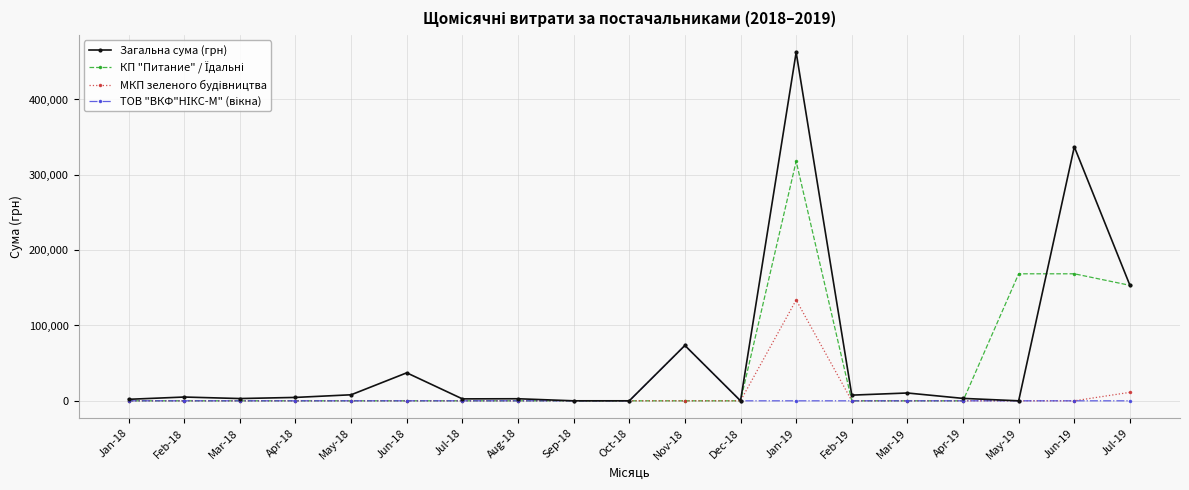

The value of МКП зеленого будiвництва at Nov-18 is 89088.9. True or false?

False